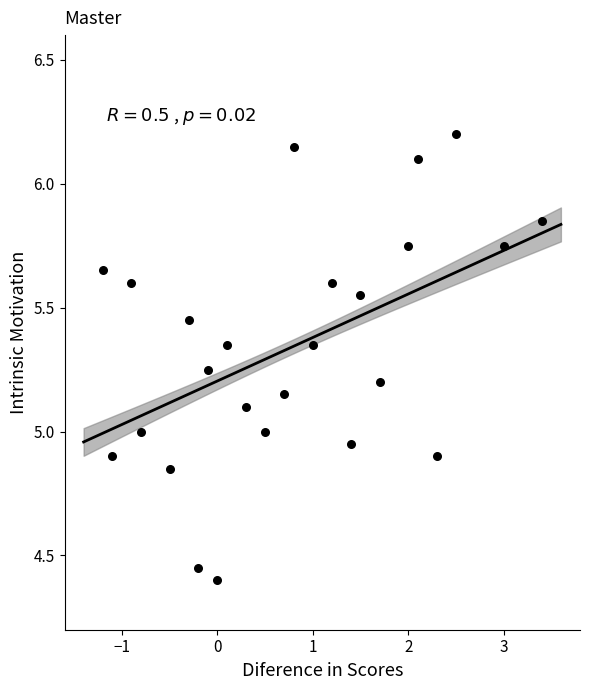

What is the range of X values (max minus min)?

4.6